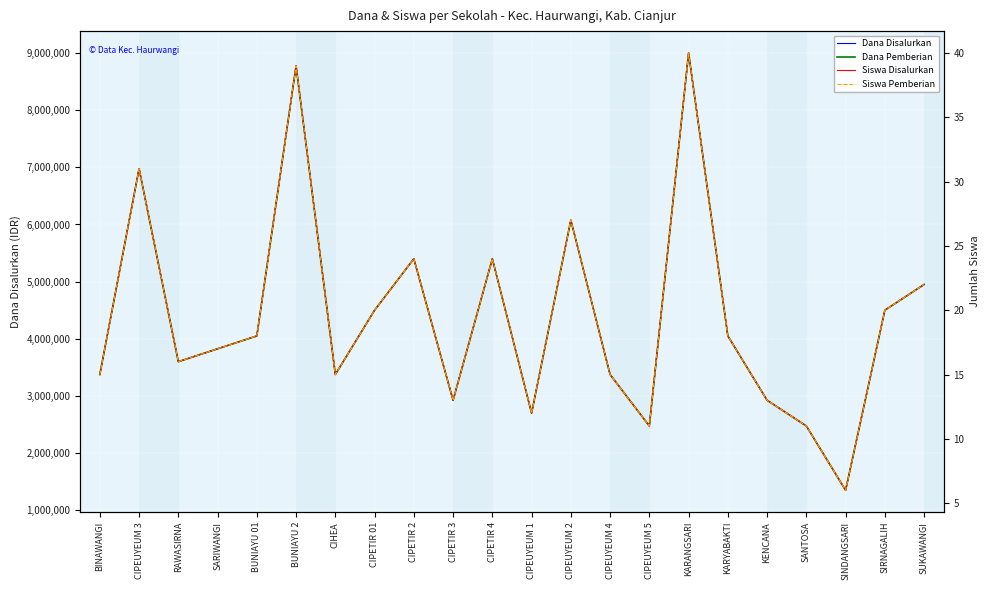

Rank the series at SANTOSA from highest to lowest value.

Dana Disalurkan, Dana Pemberian, Siswa Disalurkan, Siswa Pemberian